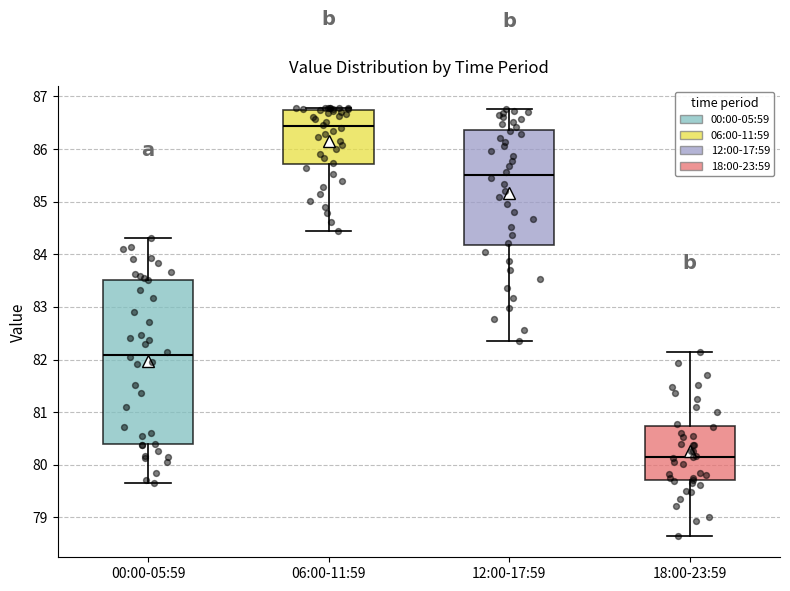

Which box has the lowest median line?

18:00-23:59